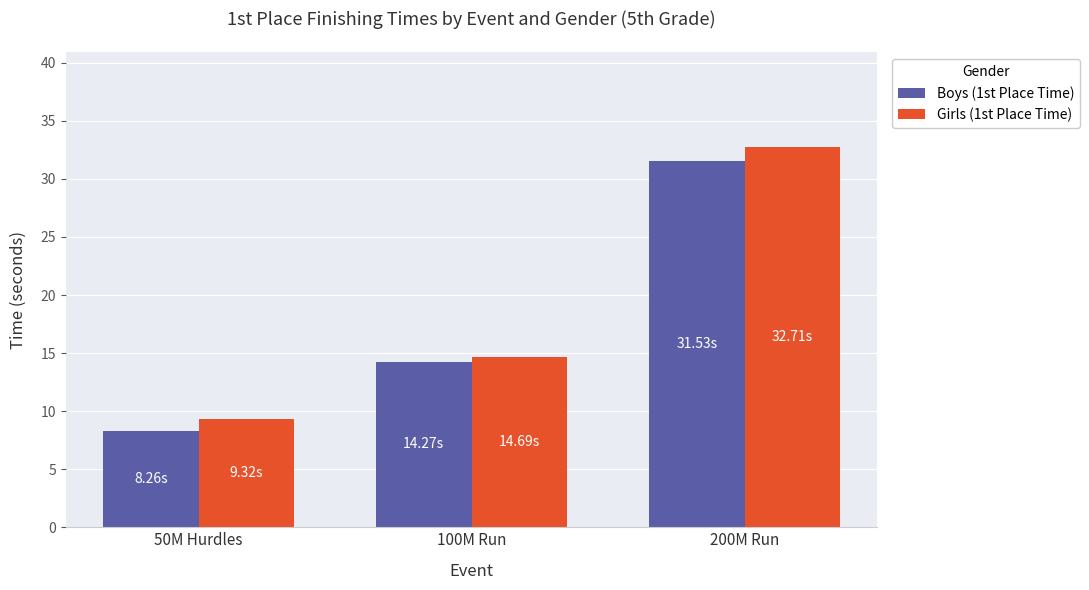

What is the label of the 1st bar from the right?

200M Run